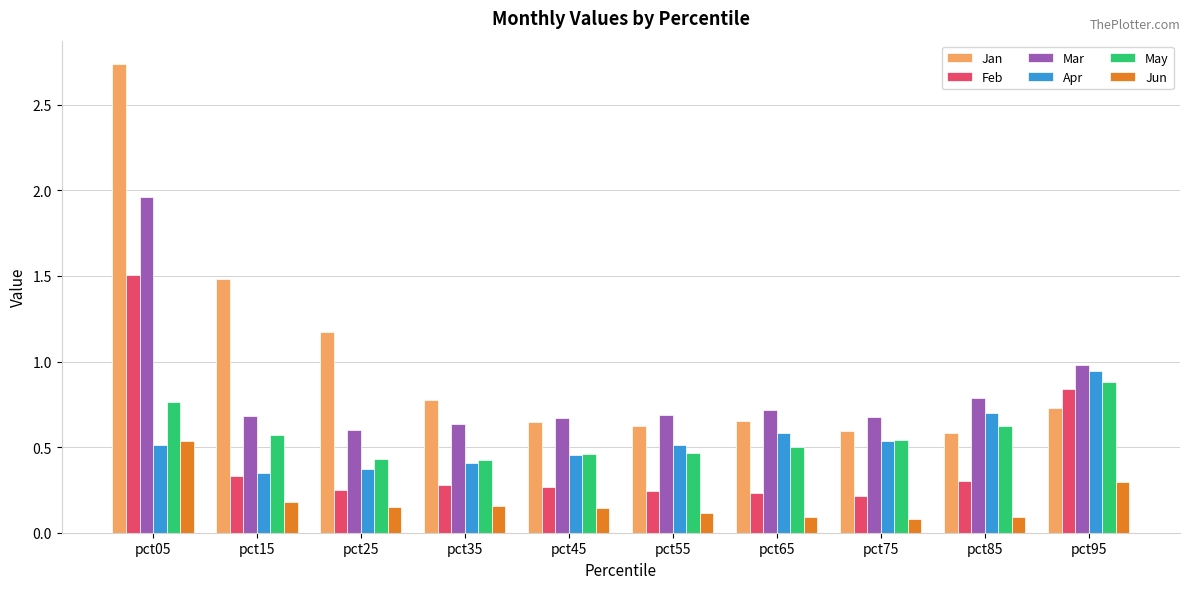

What are all the series names shown in the legend?

Jan, Feb, Mar, Apr, May, Jun